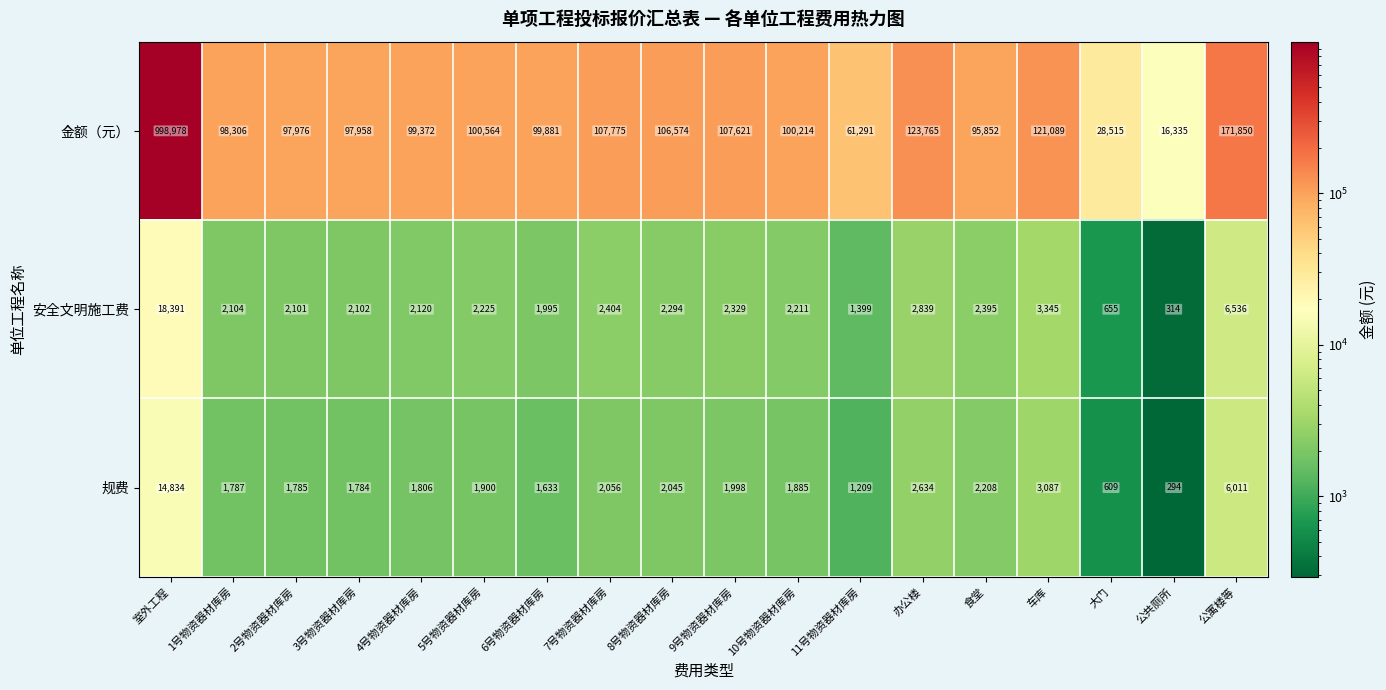

Which category has the lowest value across all series?

公共厕所